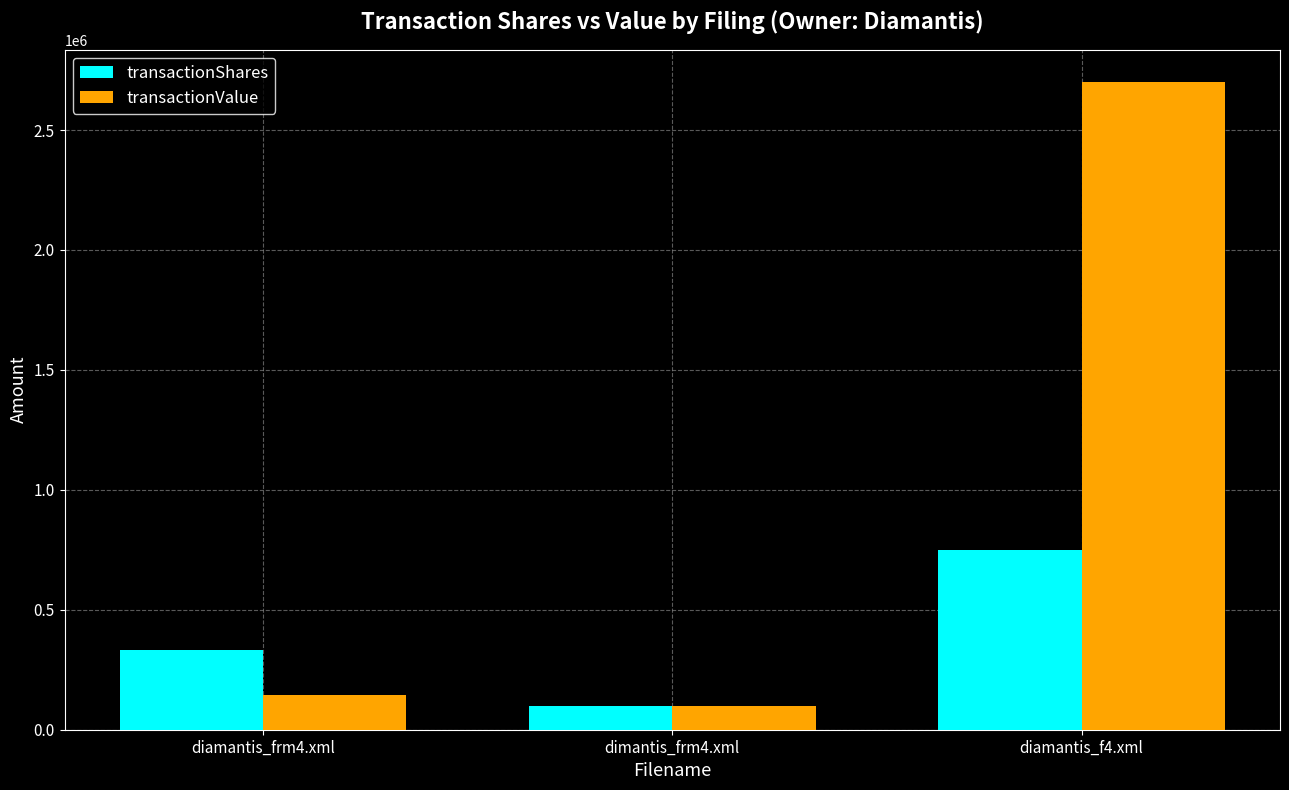

What are all the series names shown in the legend?

transactionShares, transactionValue